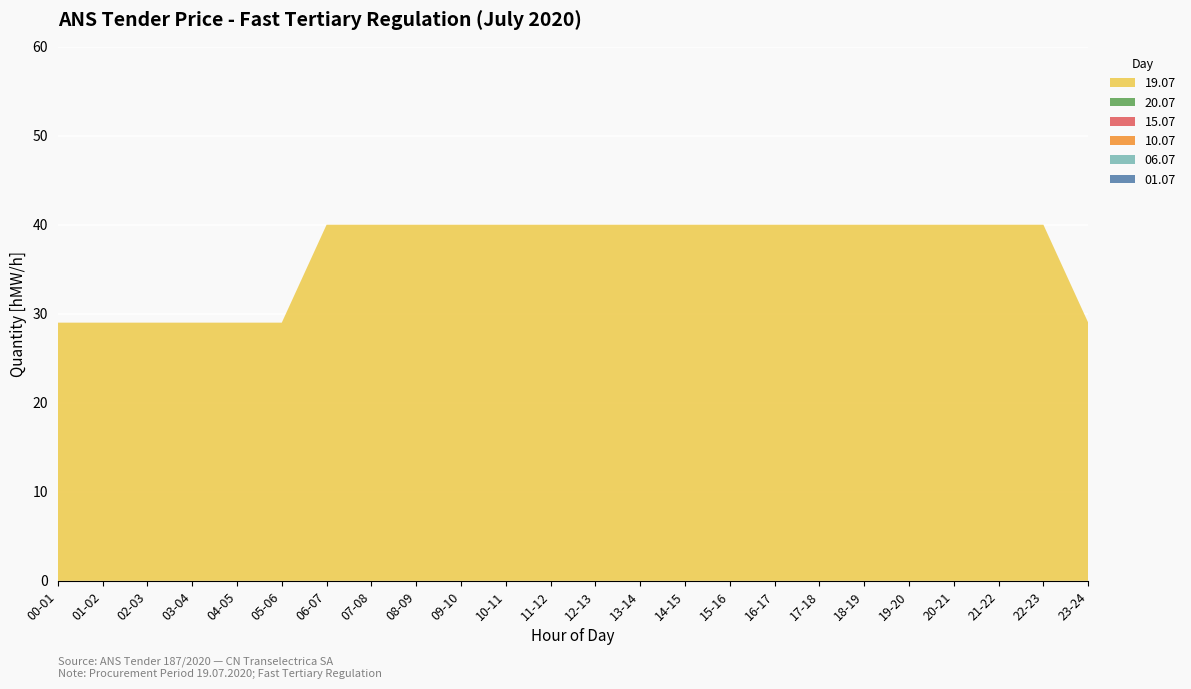

Reading left to right, transcribe all the data shown in this chart.

01.07: 0	0	0	0	0	0	0	0	0	0	0	0	0	0	0	0	0	0	0	0	0	0	0	0
06.07: 0	0	0	0	0	0	0	0	0	0	0	0	0	0	0	0	0	0	0	0	0	0	0	0
10.07: 0	0	0	0	0	0	0	0	0	0	0	0	0	0	0	0	0	0	0	0	0	0	0	0
15.07: 0	0	0	0	0	0	0	0	0	0	0	0	0	0	0	0	0	0	0	0	0	0	0	0
20.07: 0	0	0	0	0	0	0	0	0	0	0	0	0	0	0	0	0	0	0	0	0	0	0	0
19.07: 29	29	29	29	29	29	40	40	40	40	40	40	40	40	40	40	40	40	40	40	40	40	40	29